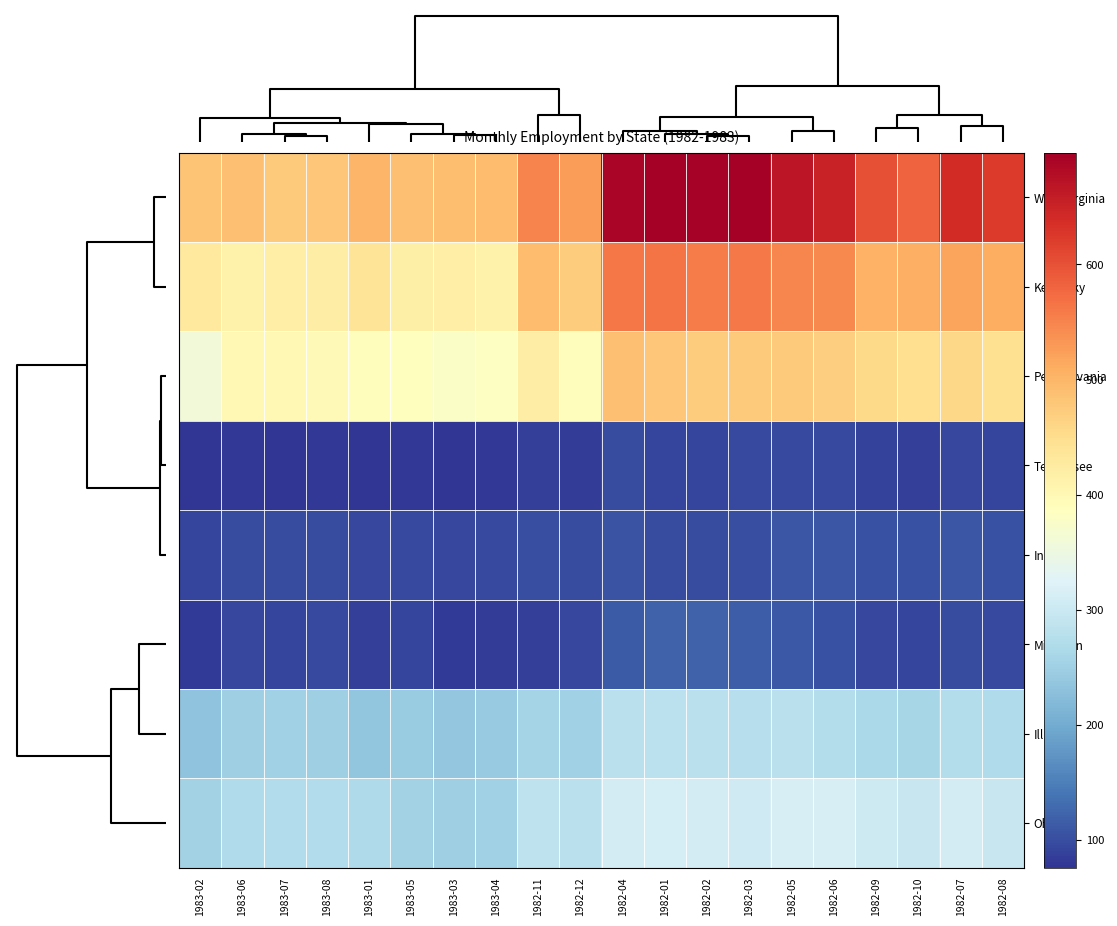

At how many categories does at least one series exceed 529?

11